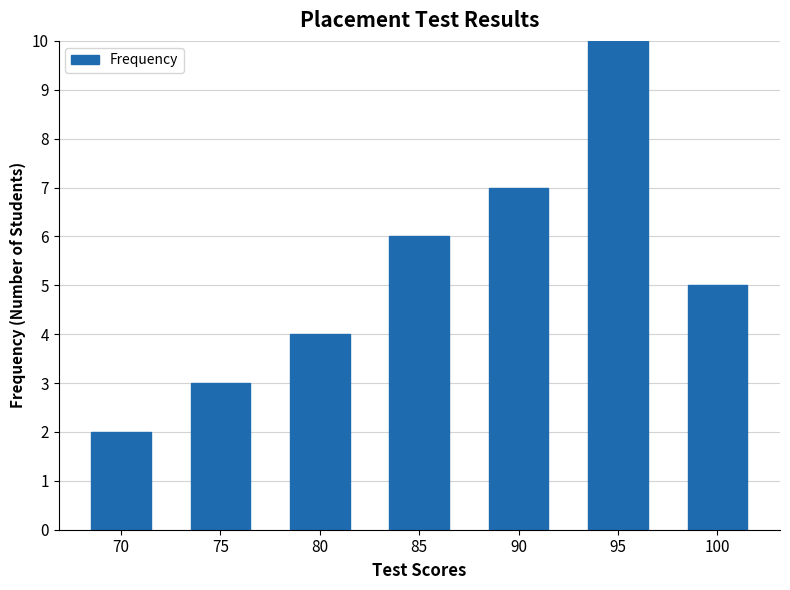

Reading left to right, extract all data points from this chart.

2	3	4	6	7	10	5